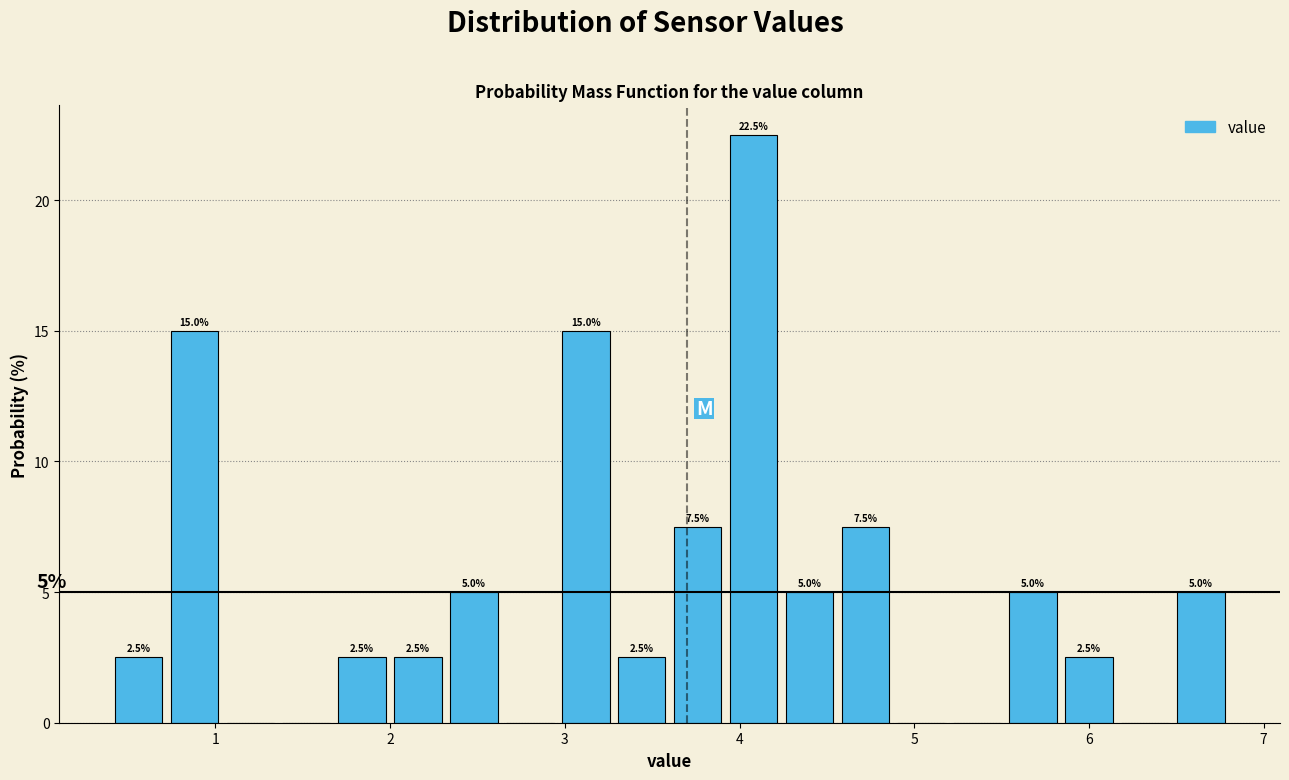

Around what value on the x-axis is the tallest bar? Give the approximate position of its centre, as read against the axis.

4.1